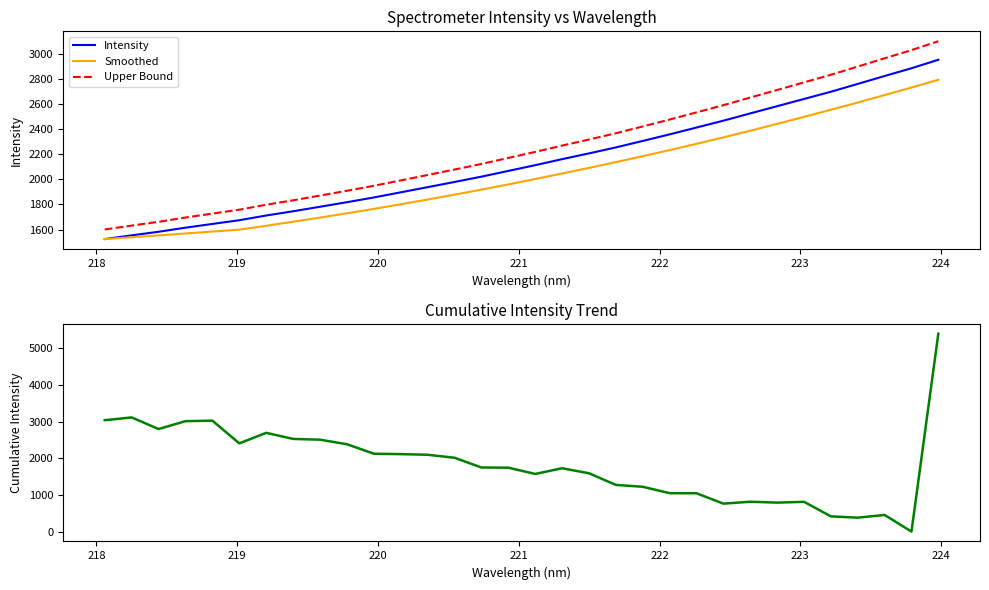

What is the minimum value for Smoothed?

1524.5